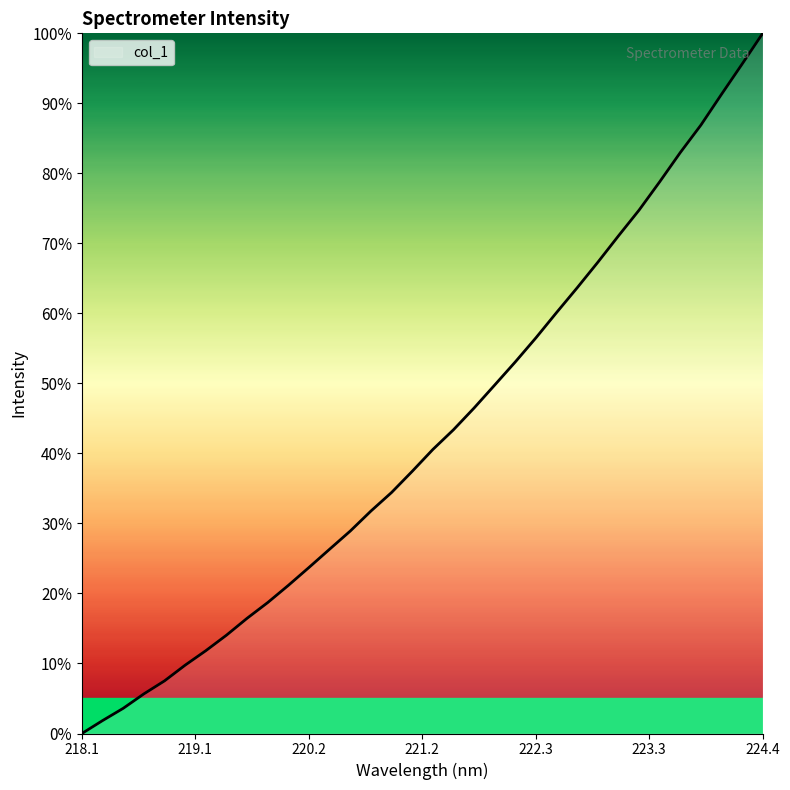

How many distinct data groups are displayed?

1